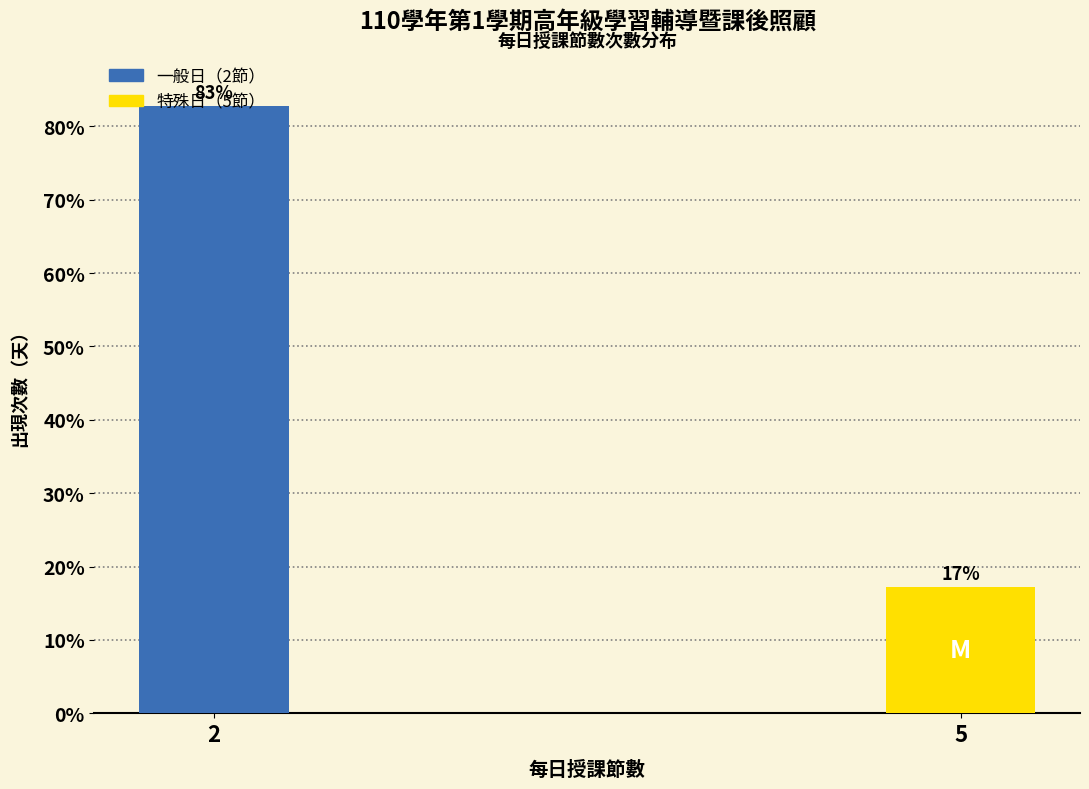

What is the value of the 2nd bar from the left?

17.2